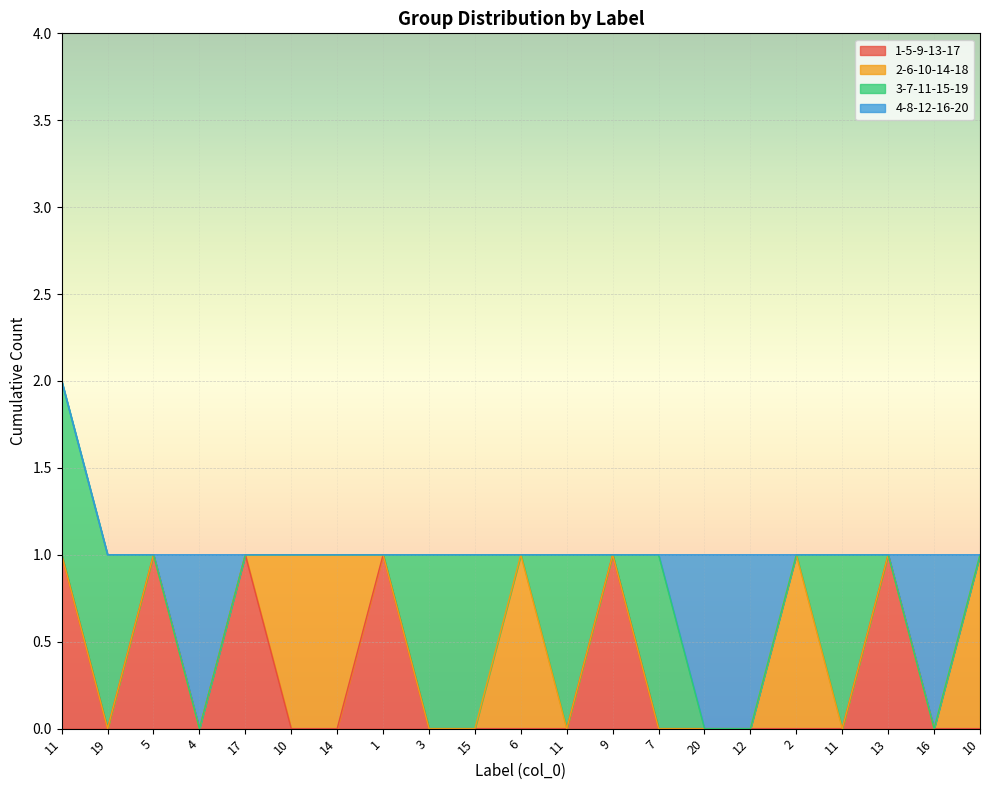

Count the 2-6-10-14-18 values in the range 0 to 1.

21